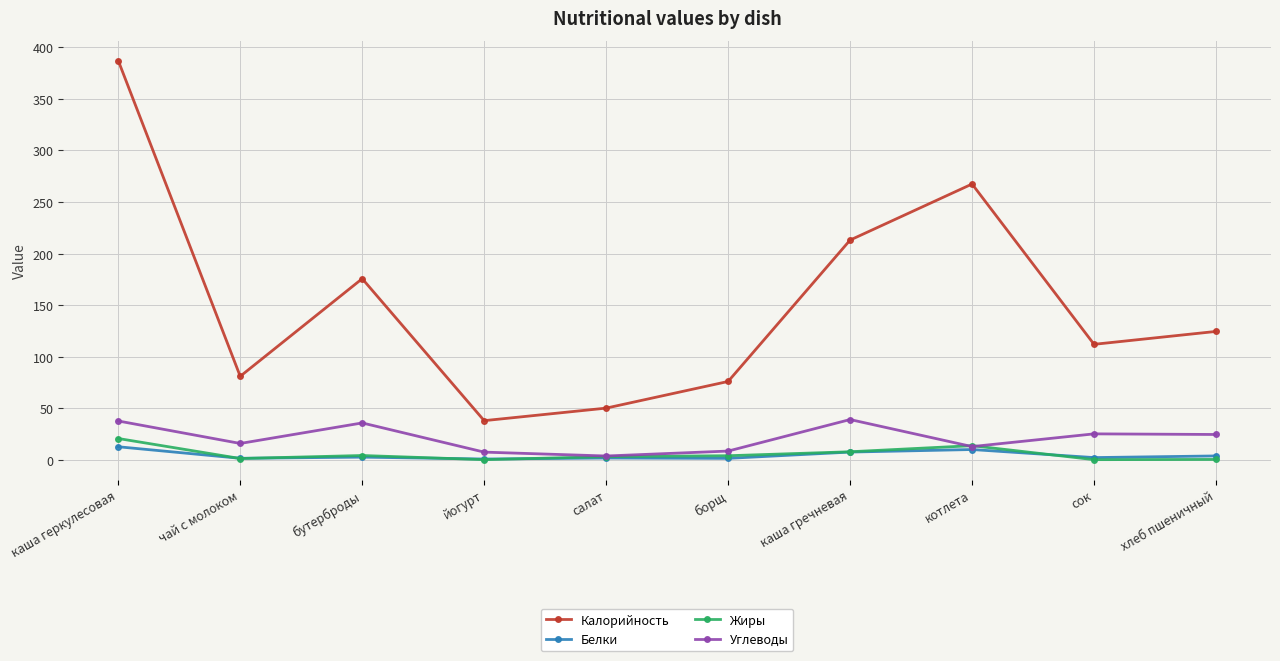

Does the chart have visible grid lines?

Yes